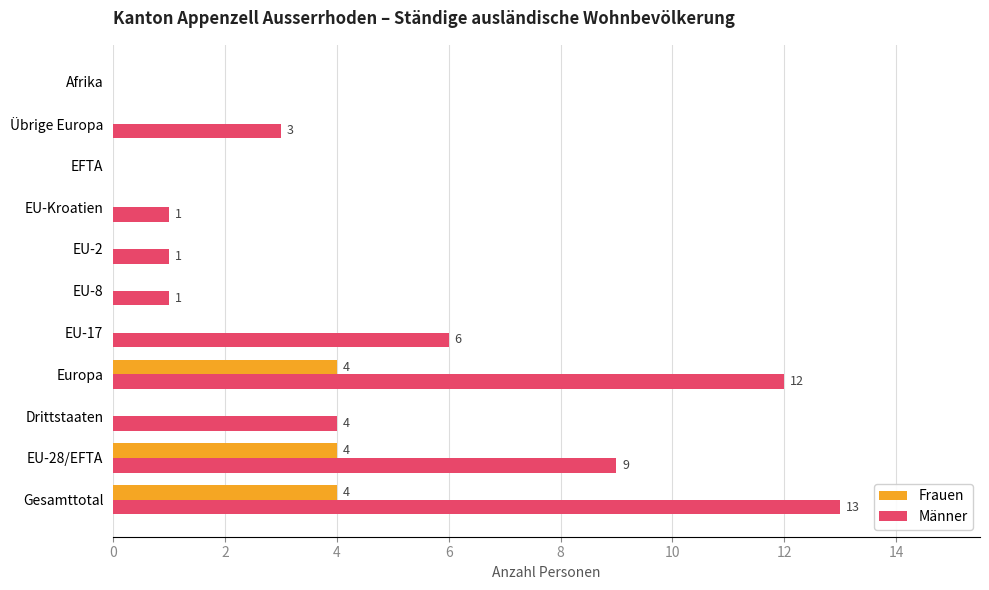

What is the highest value of the Frauen series?

4